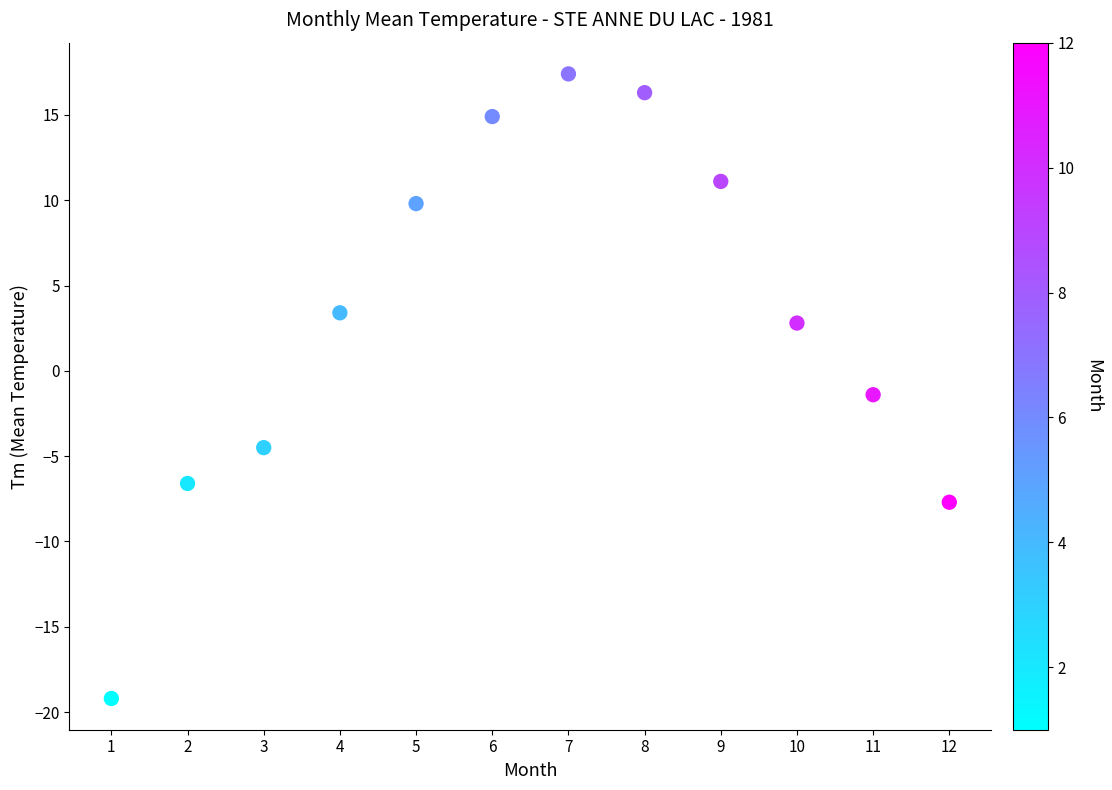

What Y value in the scatter plot is closest to 0?

-1.4